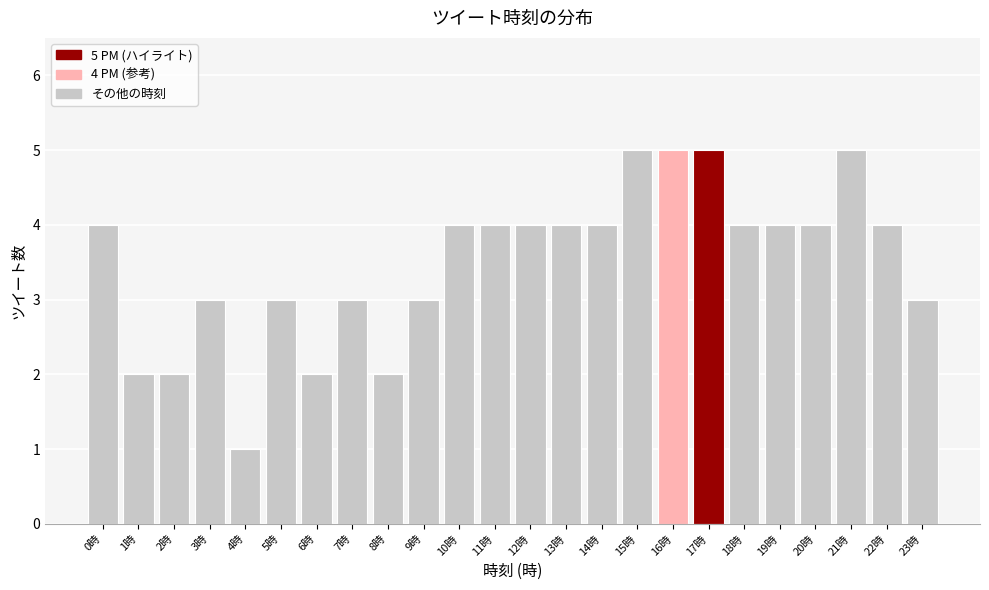

Reading left to right, what are all the values shown in this chart?

0時=4	1時=2	2時=2	3時=3	4時=1	5時=3	6時=2	7時=3	8時=2	9時=3	10時=4	11時=4	12時=4	13時=4	14時=4	15時=5	16時=5	17時=5	18時=4	19時=4	20時=4	21時=5	22時=4	23時=3